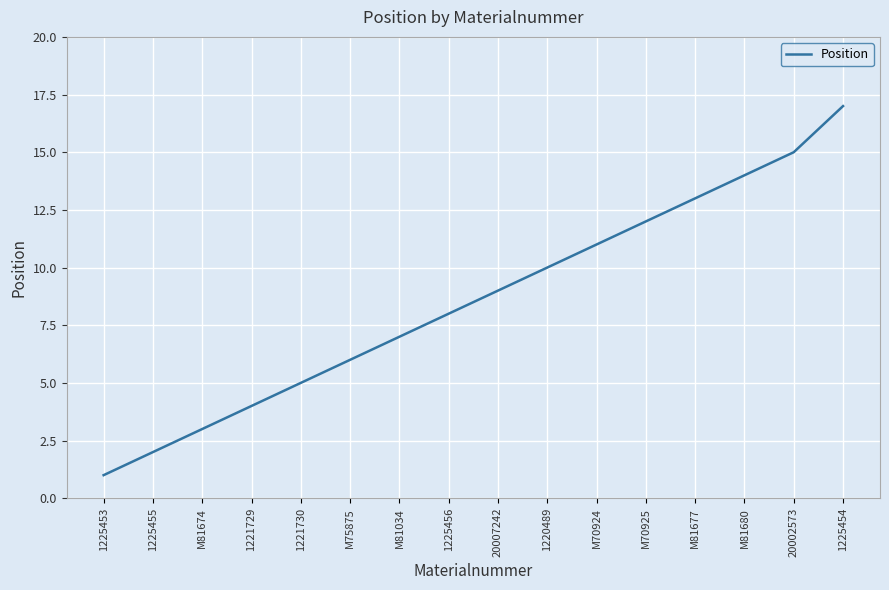

What is the difference between the values at M81677 and 1225454?

4